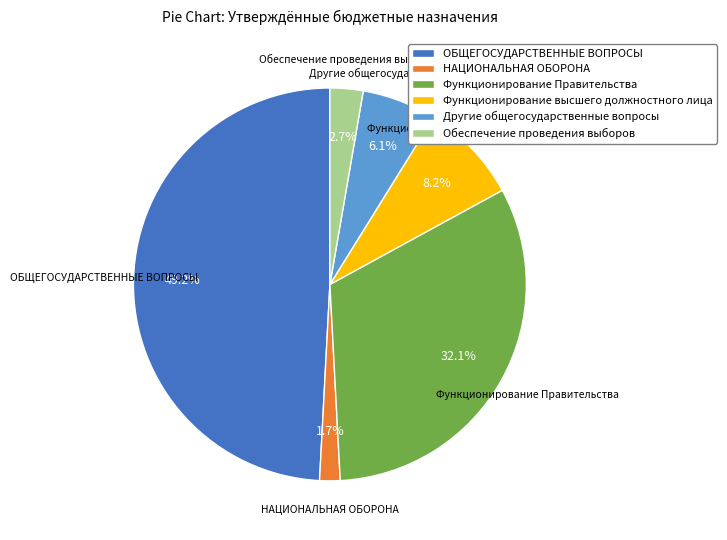

The Обеспечение проведения выборов slice represents 3% of the pie. True or false?

True